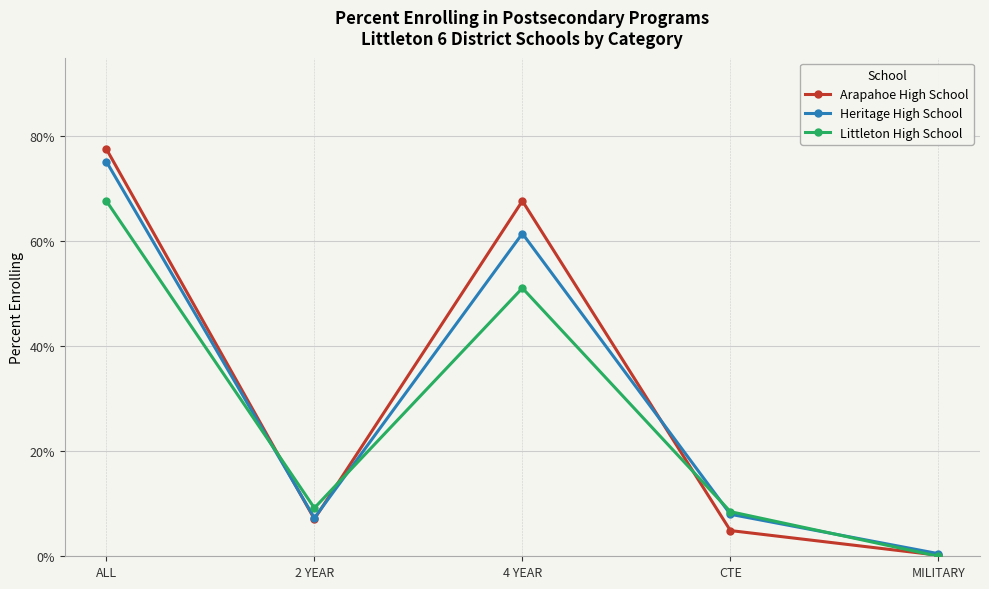

The value of Littleton High School at CTE is 0.1. True or false?

True